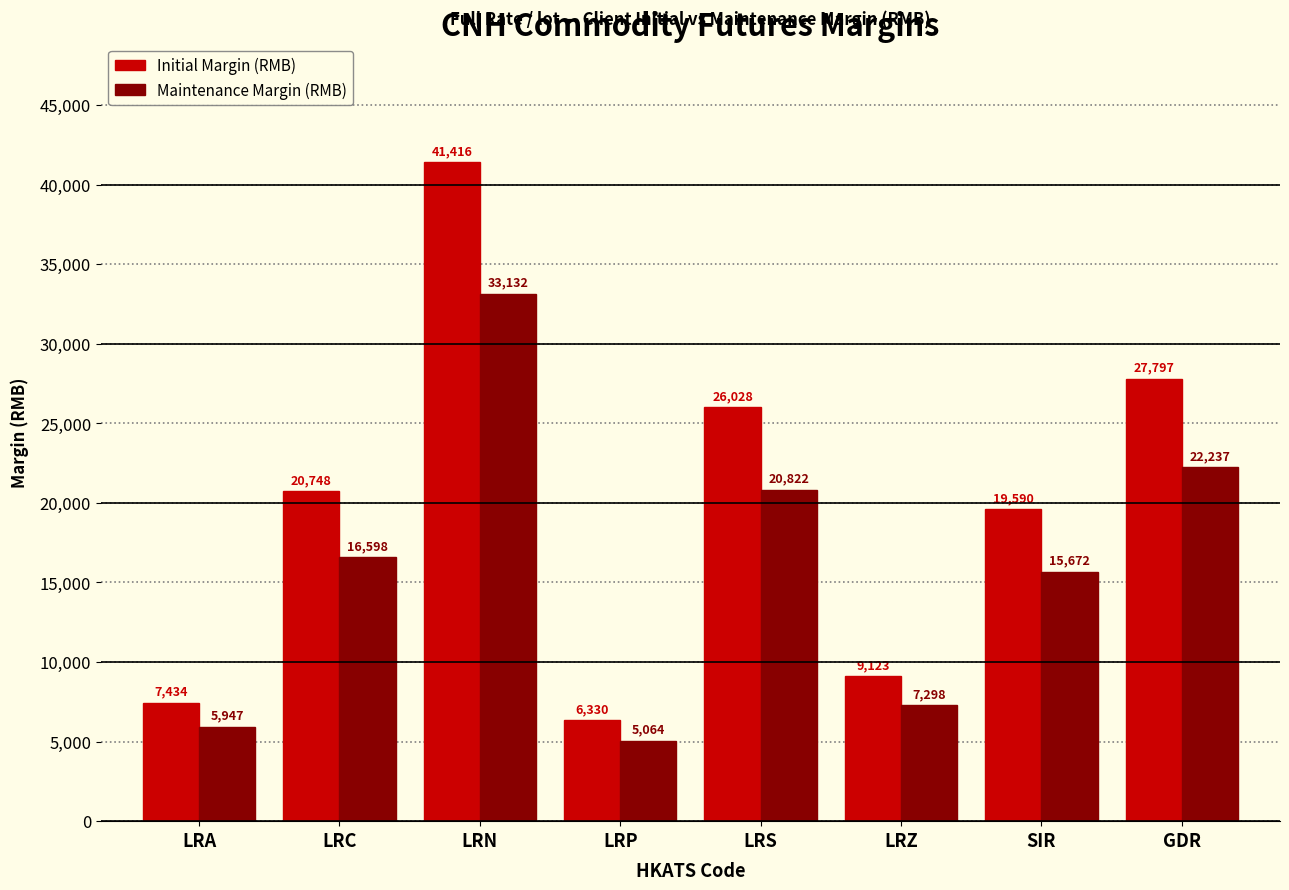

Which label corresponds to the largest value in the chart?

LRN